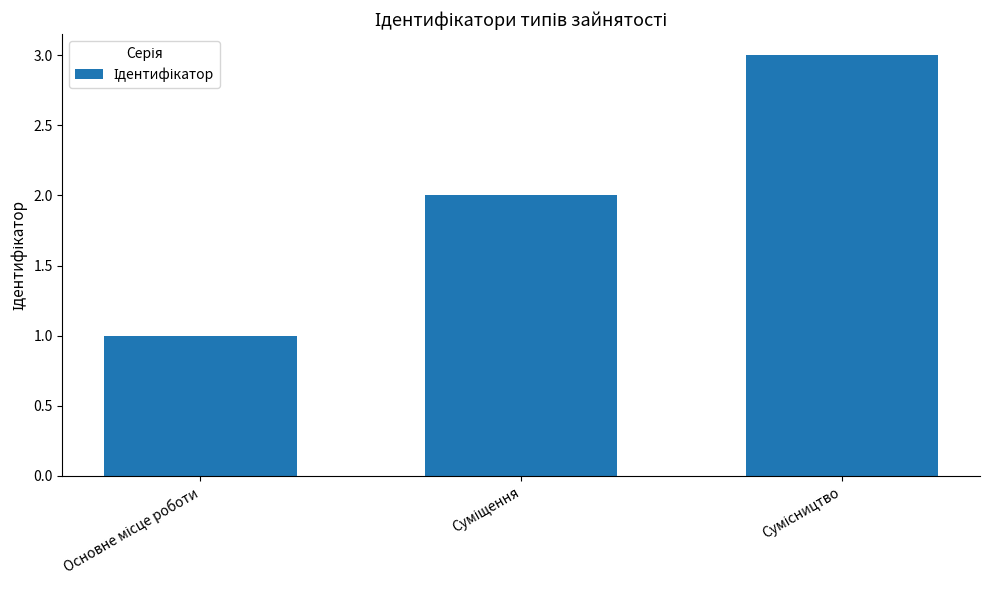

Reading left to right, transcribe all the data shown in this chart.

1	2	3